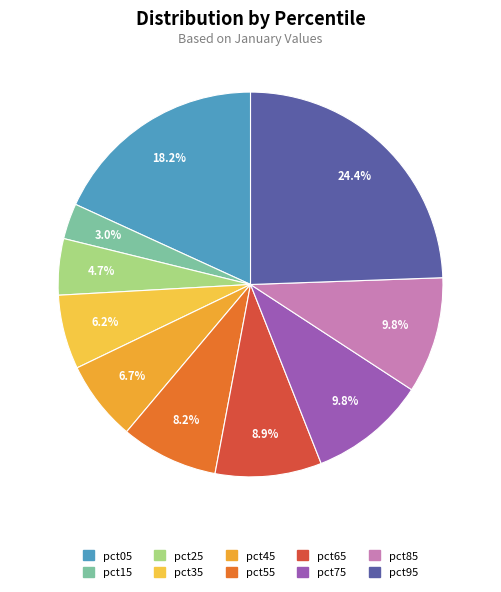

To the nearest percent, what is the average slice percentage?

10%